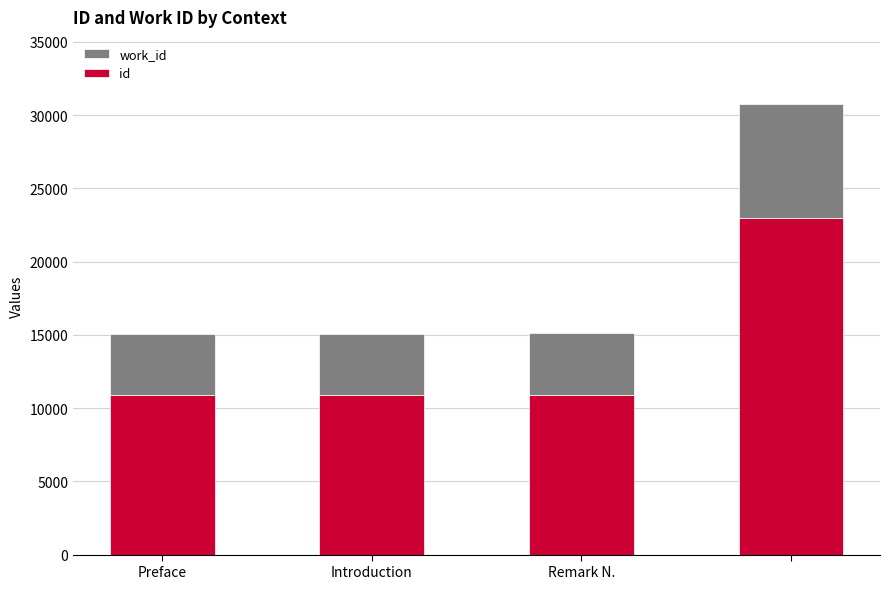

What is the minimum value for id?

10884